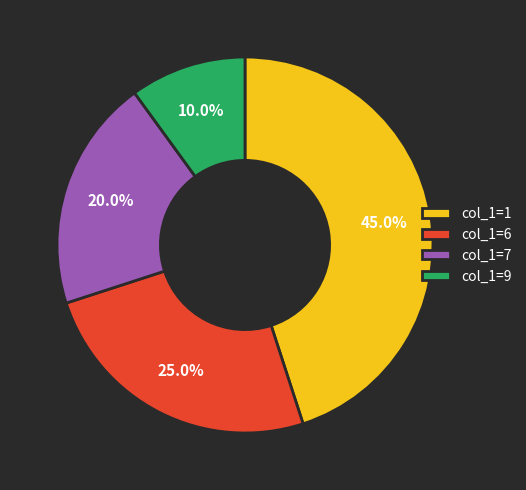

Rank the categories by value from highest to lowest.

col_1=1, col_1=6, col_1=7, col_1=9